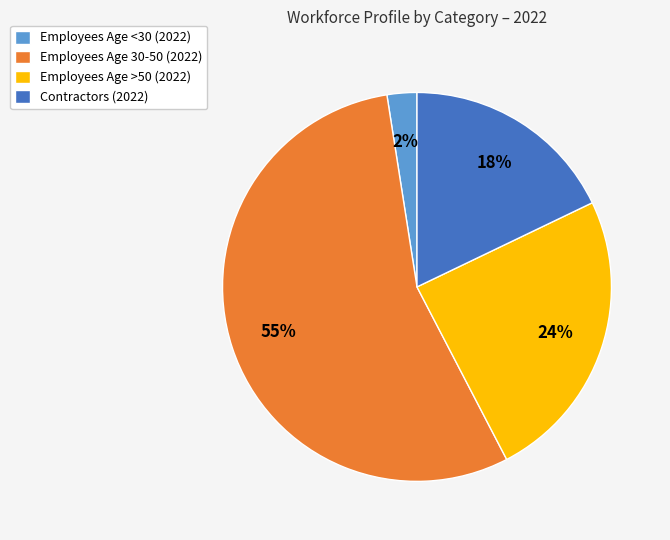

To the nearest percent, what is the average slice percentage?

25%